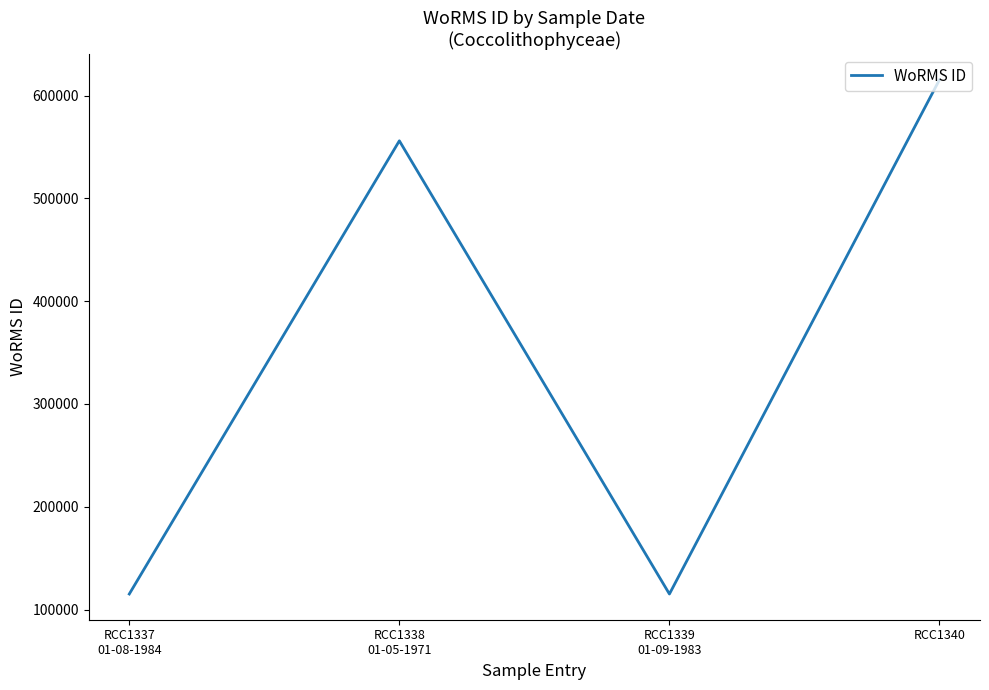

How many categories are shown in the chart?

4